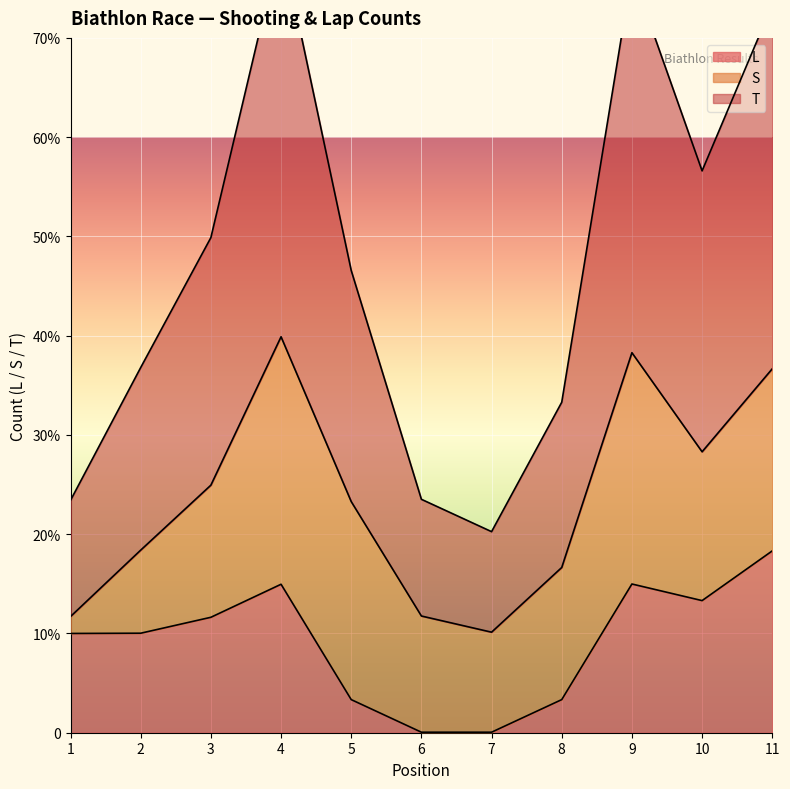

Is the value of L at 8 greater than the value of S at 2?

No